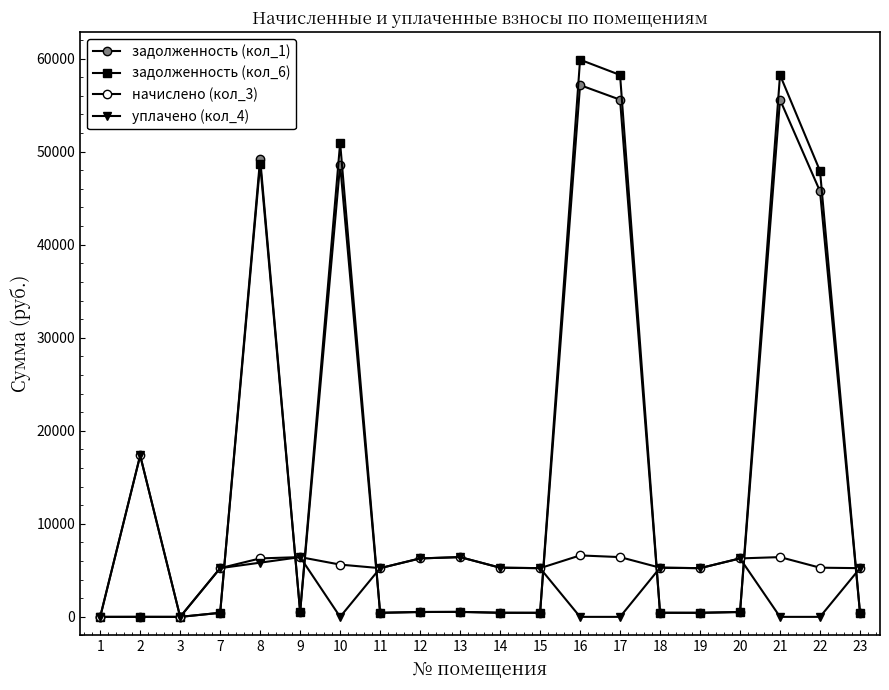

How many data points in начислено (кол_3) are less than 5617?

10